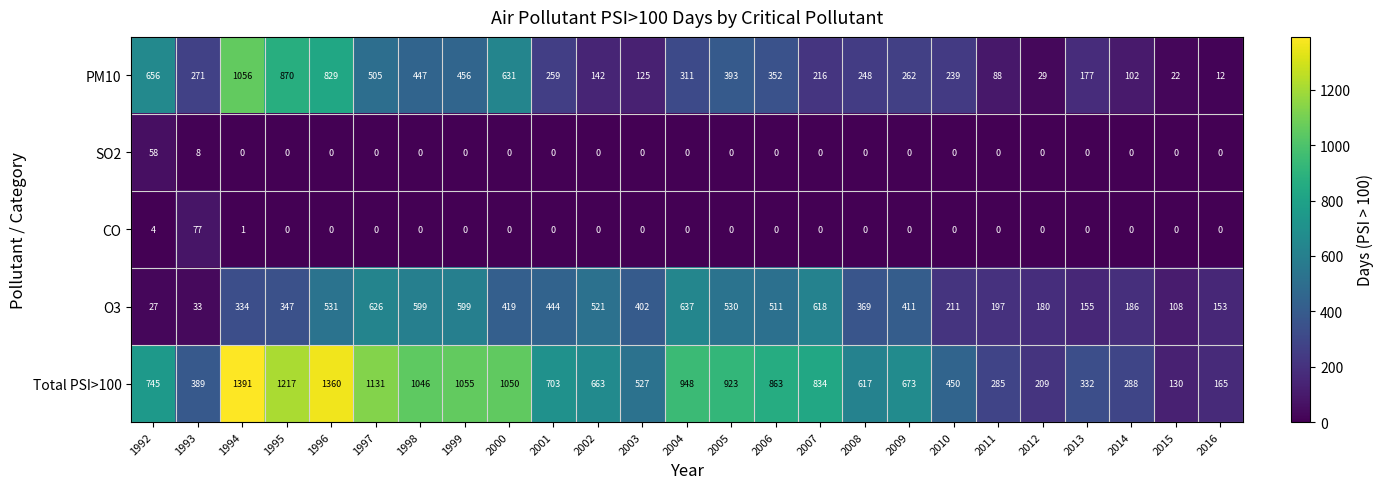

What is the greatest value displayed?

1391